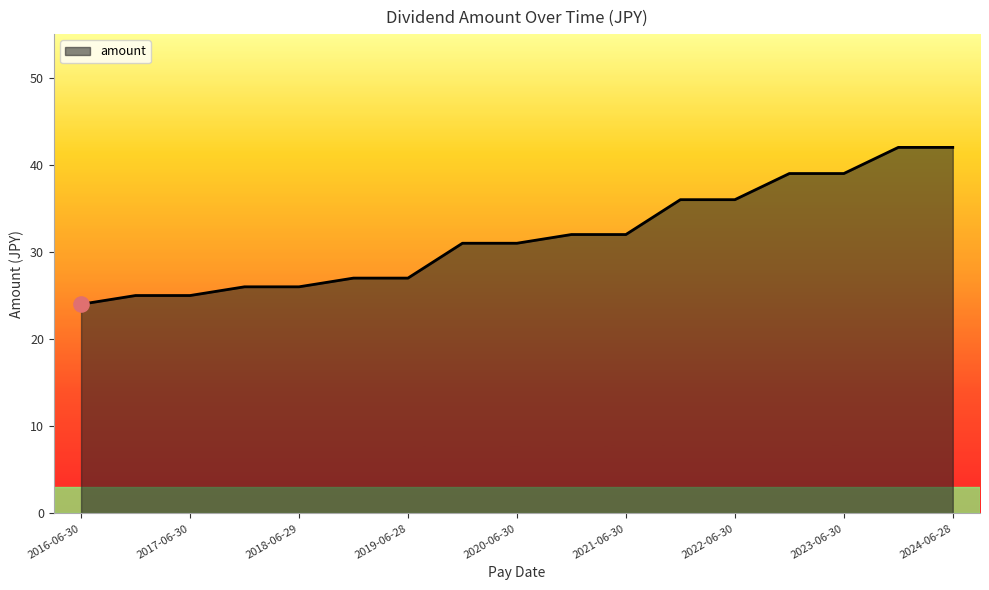

What is the difference between the maximum and minimum values?

18